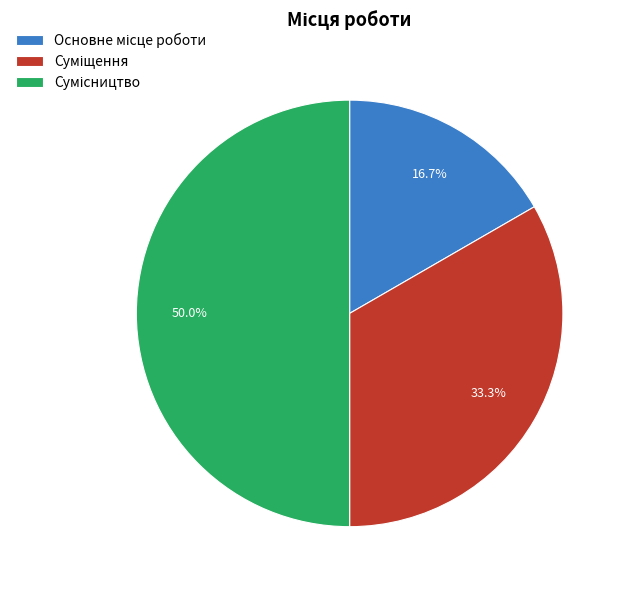

Combined, what portion of the pie is Основне місце роботи and Сумісництво?

66.7%